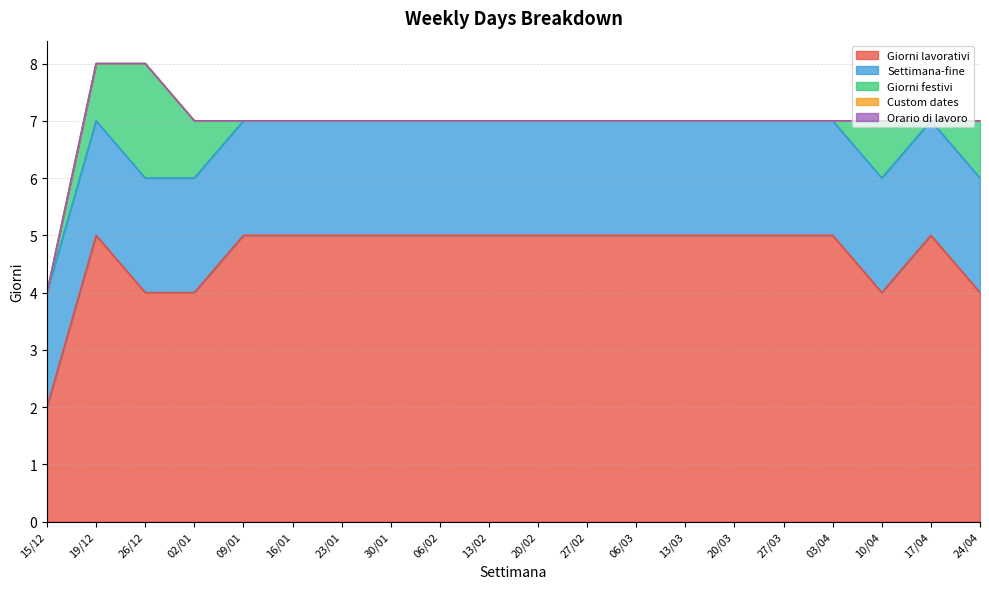

What is the value of the Giorni lavorativi point at the 7th from the left?

5